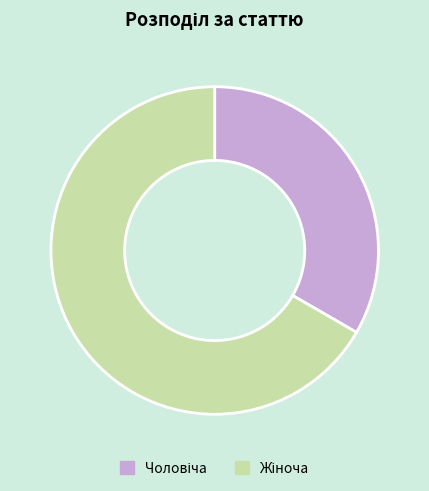

How many slices are in this pie chart?

2